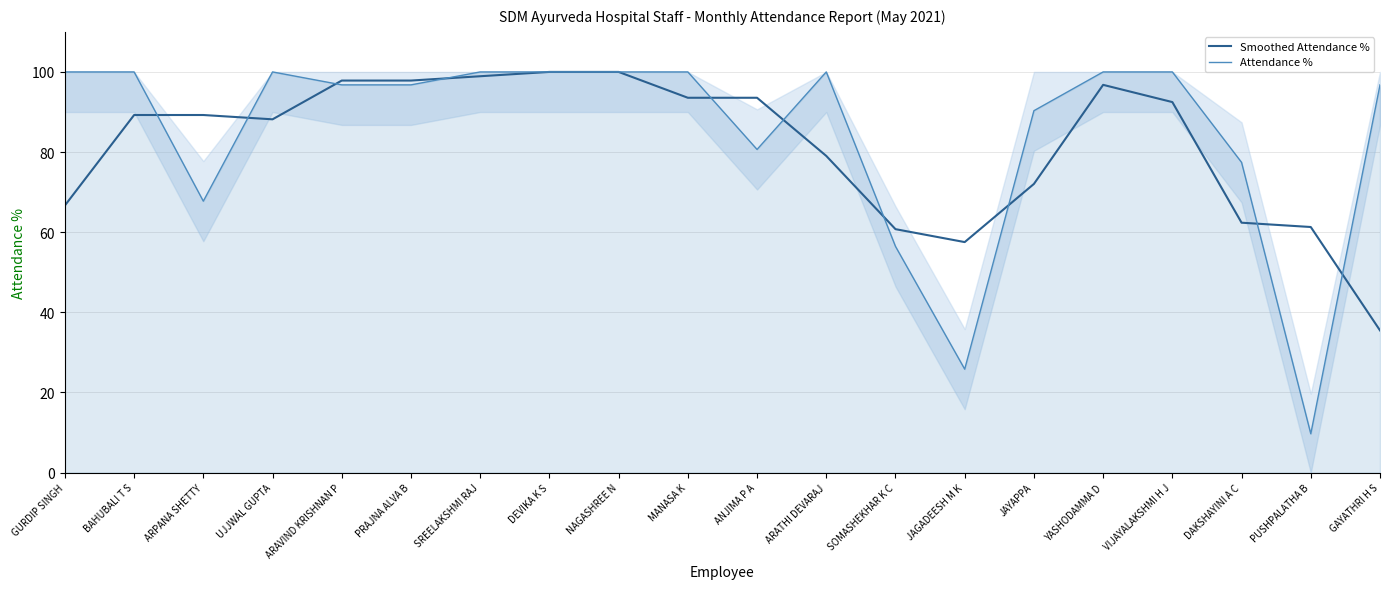

How many data points does each series have?

20